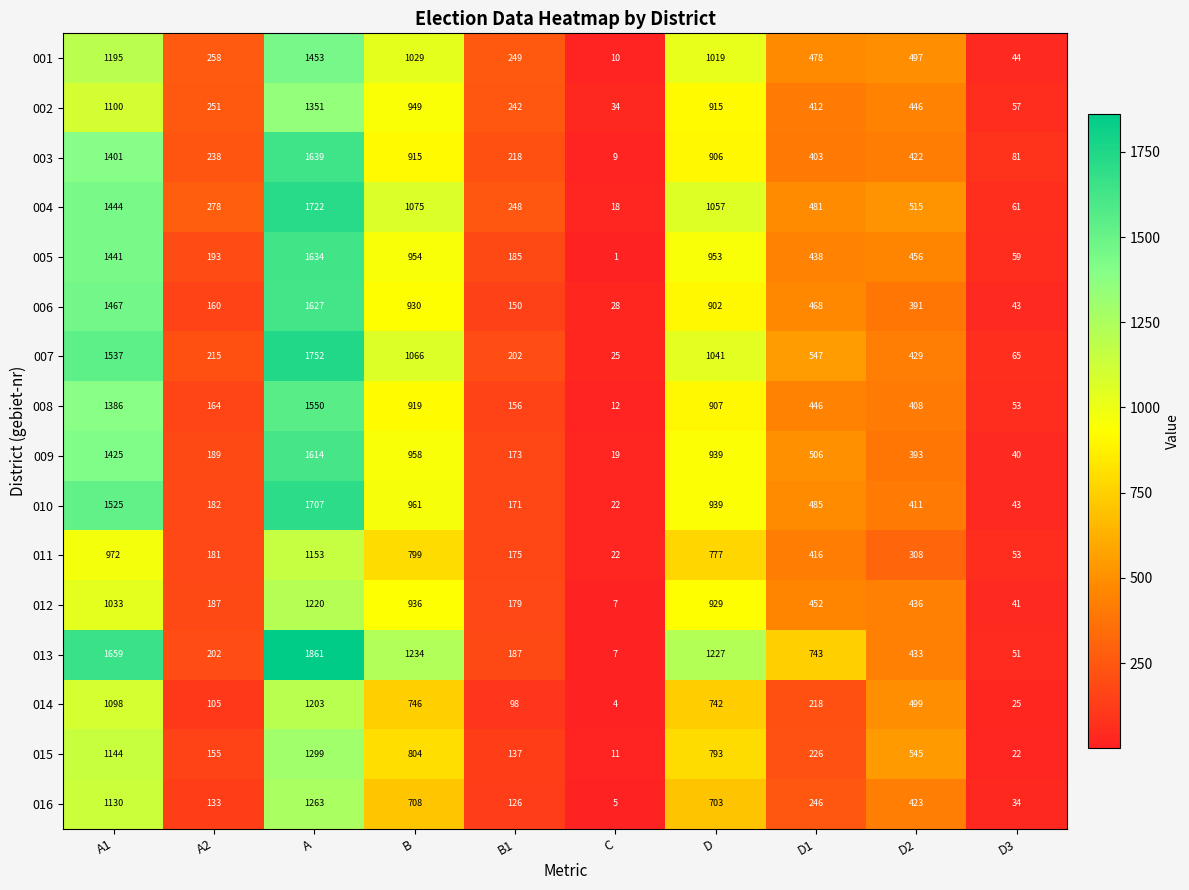

Read the 011 value at D2, to the nearest 100.

300